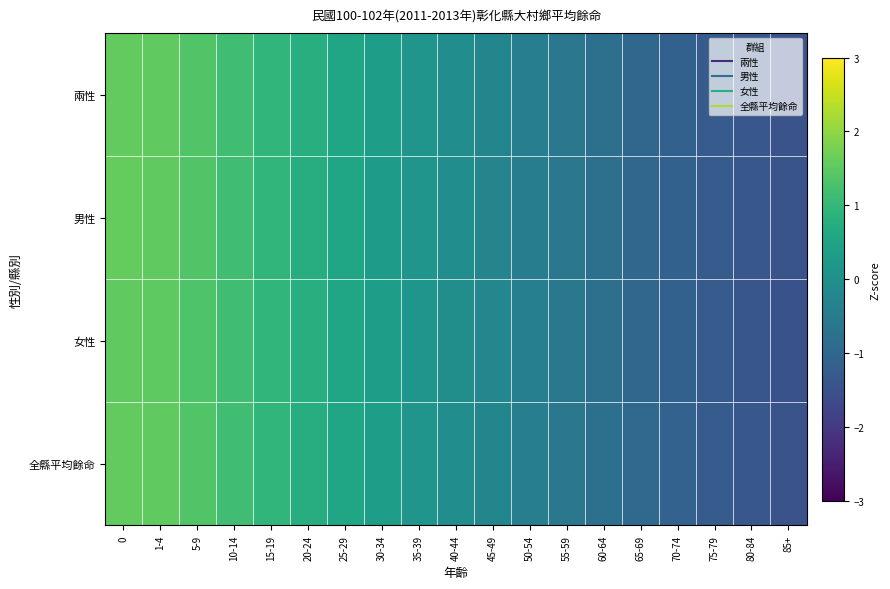

List the series in order of their overall mean, lowest first.

男性, 全縣平均餘命, 女性, 兩性